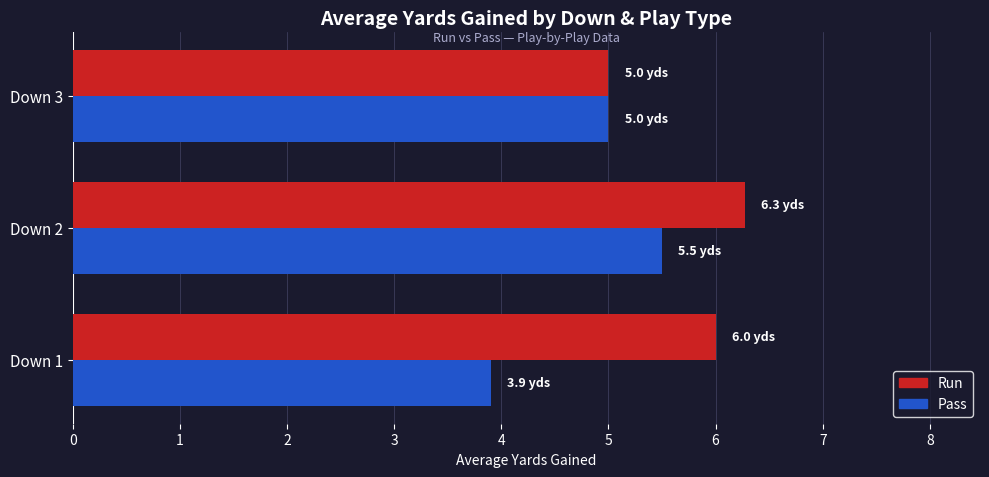

Read the Pass value at Down 1.

3.9